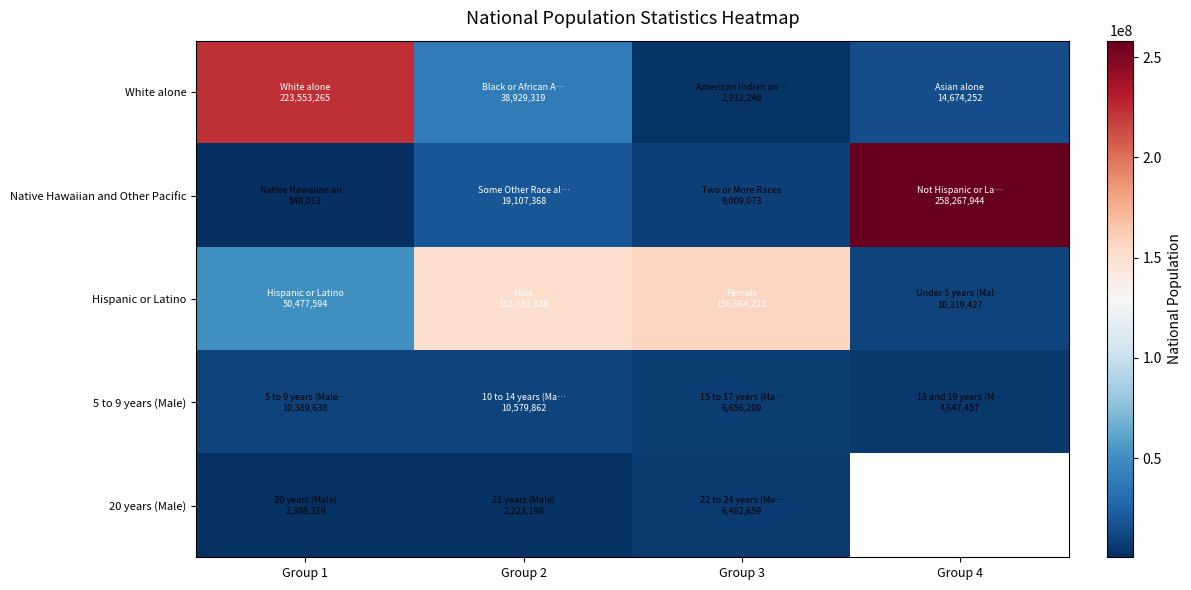

At how many categories does at least one series exceed 2959656?

4